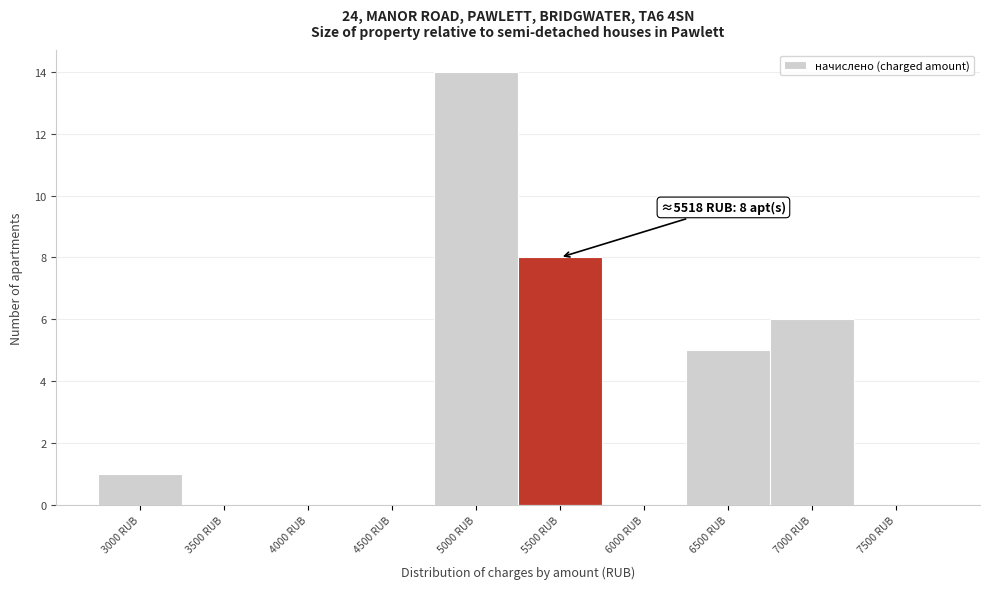

Reading left to right, list all the values displayed in this chart.

3000 RUB=1	3500 RUB=0	4000 RUB=0	4500 RUB=0	5000 RUB=14	5500 RUB=8	6000 RUB=0	6500 RUB=5	7000 RUB=6	7500 RUB=0